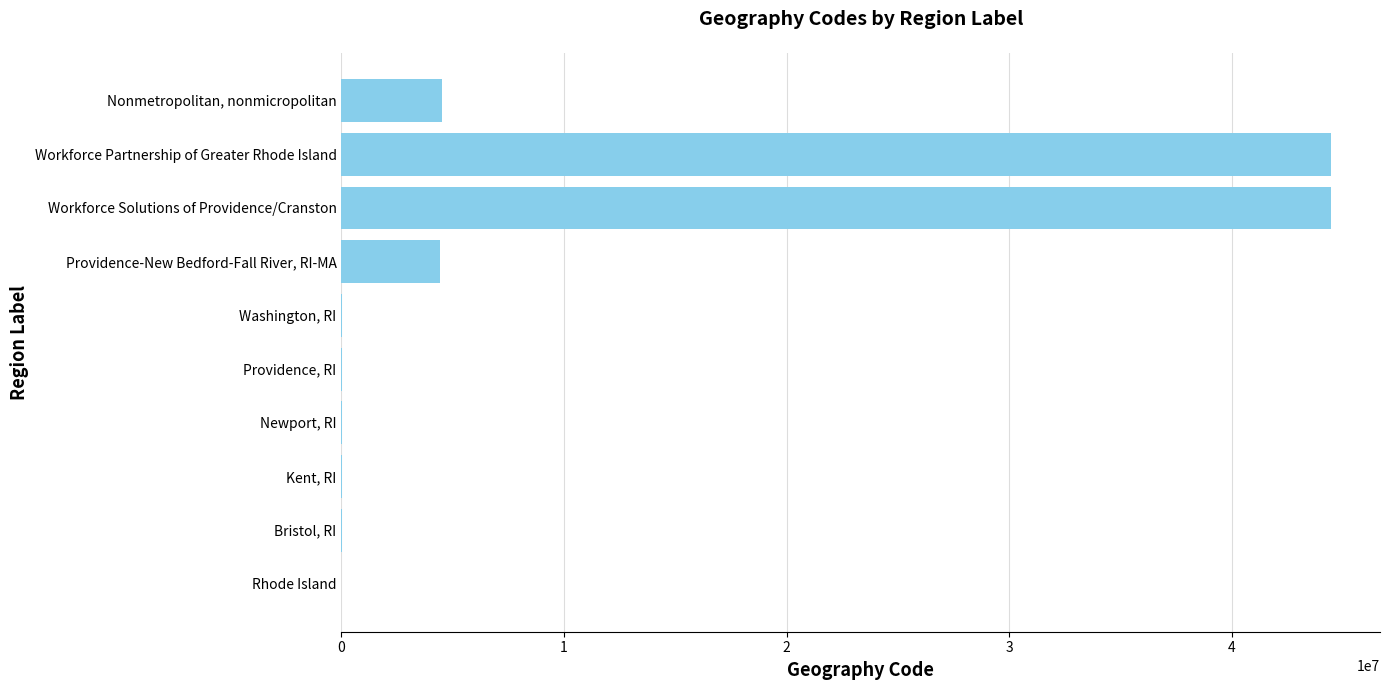

The value at Workforce Solutions of Providence/Cranston is 44440001. True or false?

True